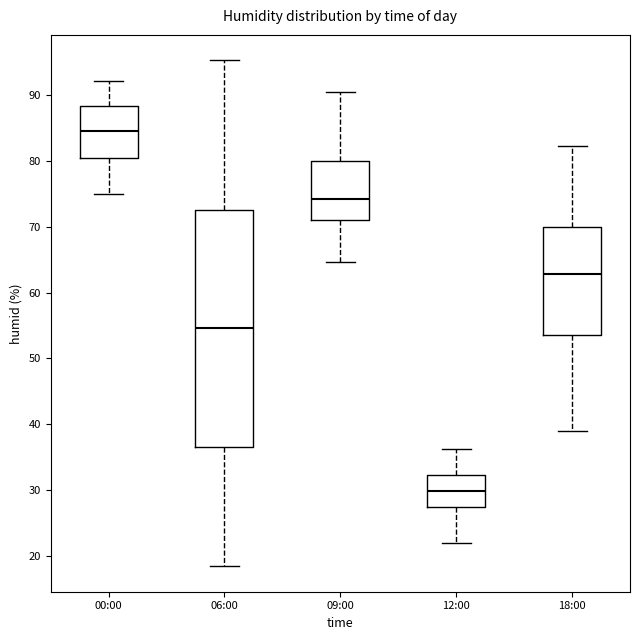

Where does the upper whisker of the box for 00:00 end on the y-axis? The values are not printed on the chart, so give them approximately, as read against the axis.

92